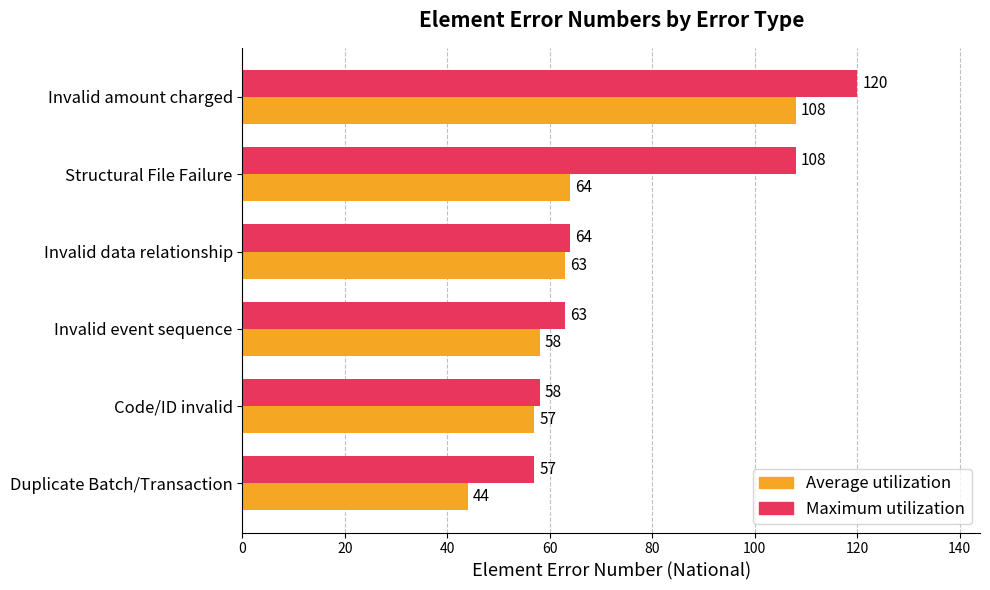

What value does the Average utilization series have at Duplicate Batch/Transaction?

44